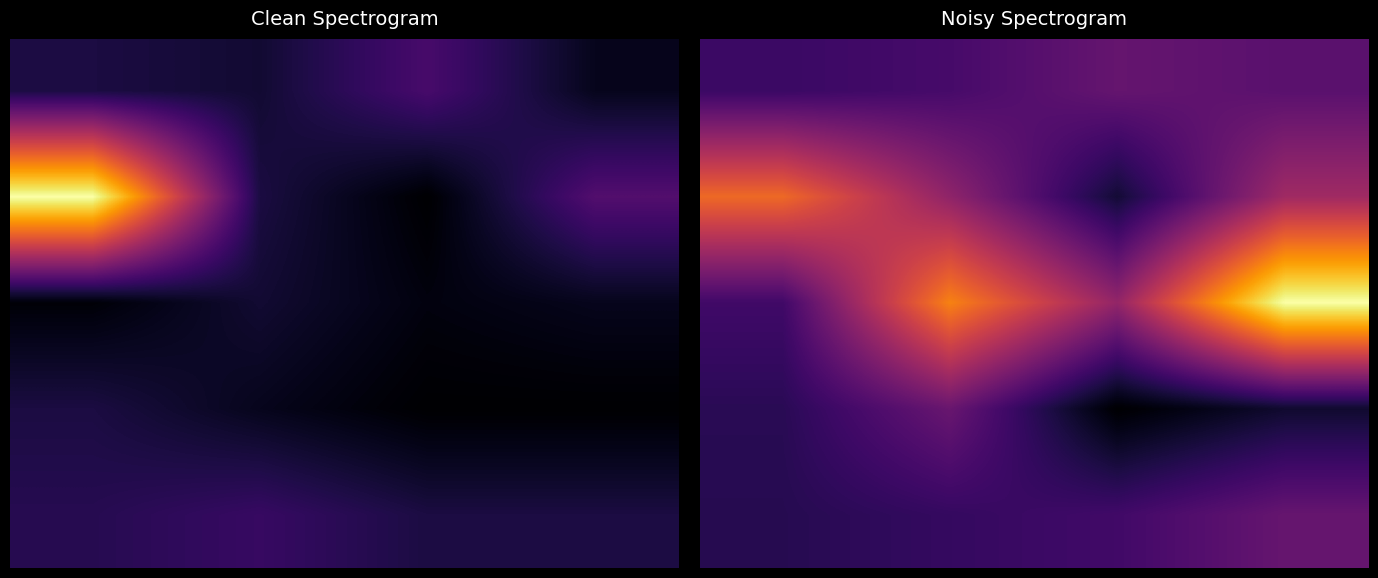

At which category does the chart reach its peak across all series?

3